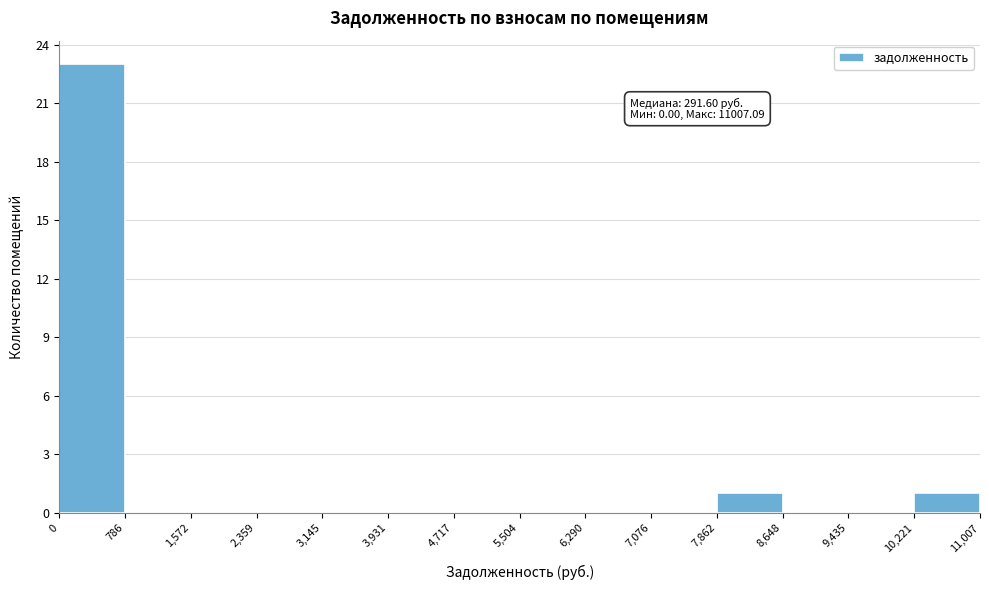

Which range on the x-axis has the tallest bar?

0 to 786